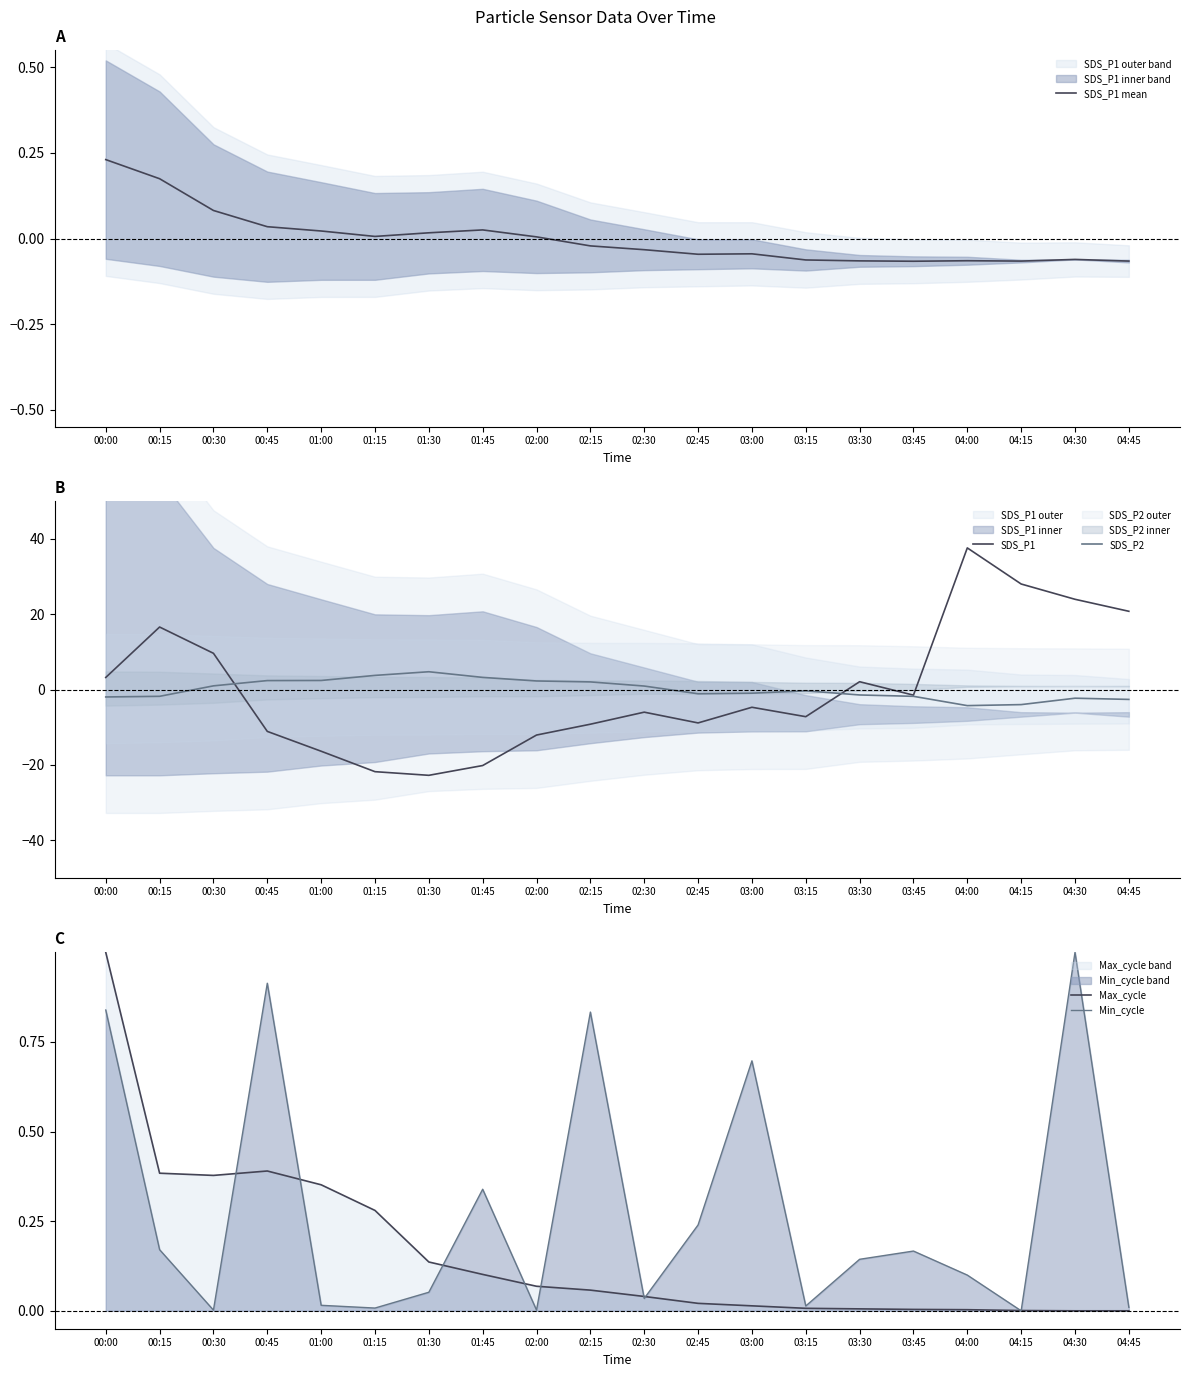

Is the value of SDS_P2 at 00:00 greater than the value of Min_cycle at 01:45?

No